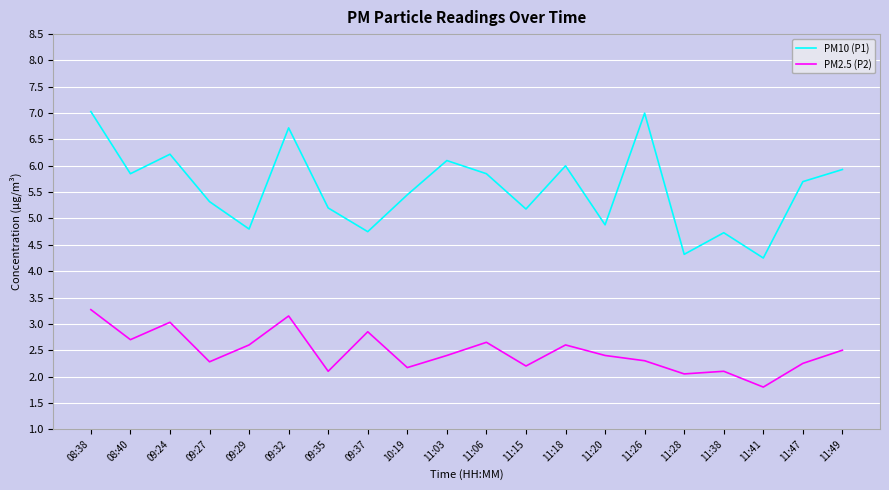

Where is the first local minimum for PM2.5 (P2)?

08:40